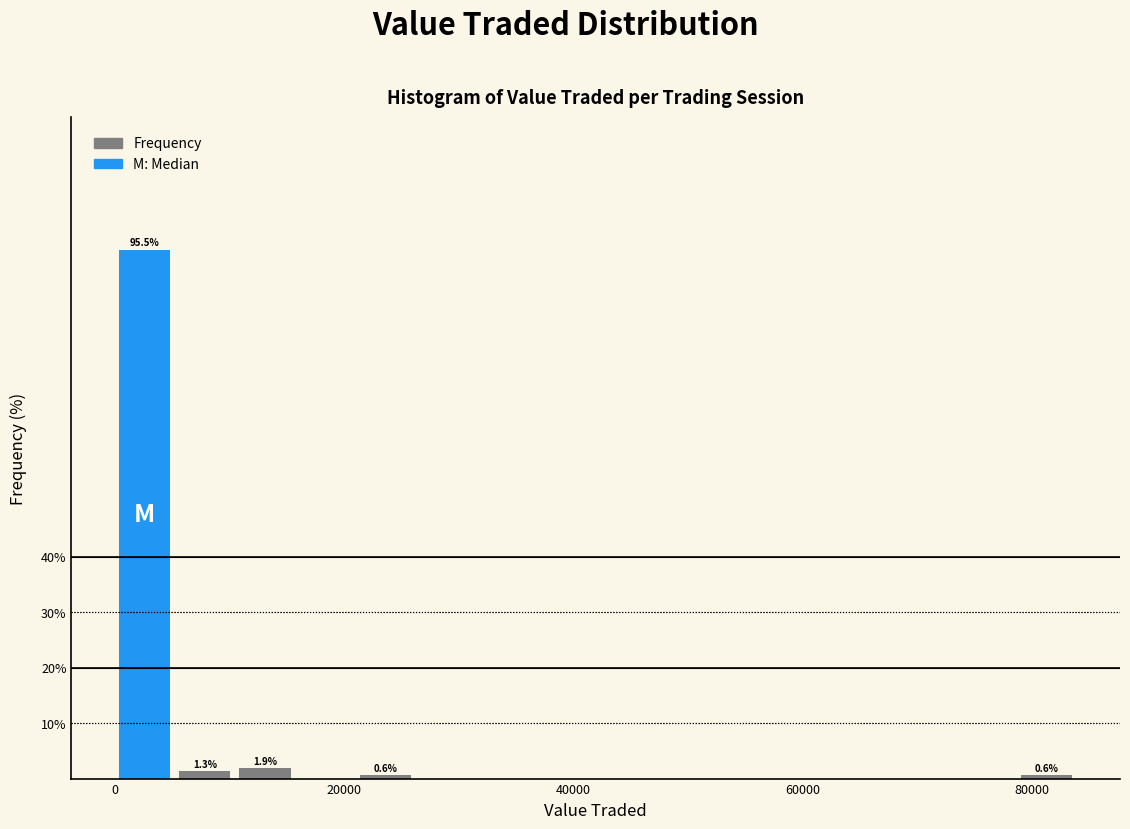

Read against the x-axis, roughly where is the centre of the tallest bar?

2000